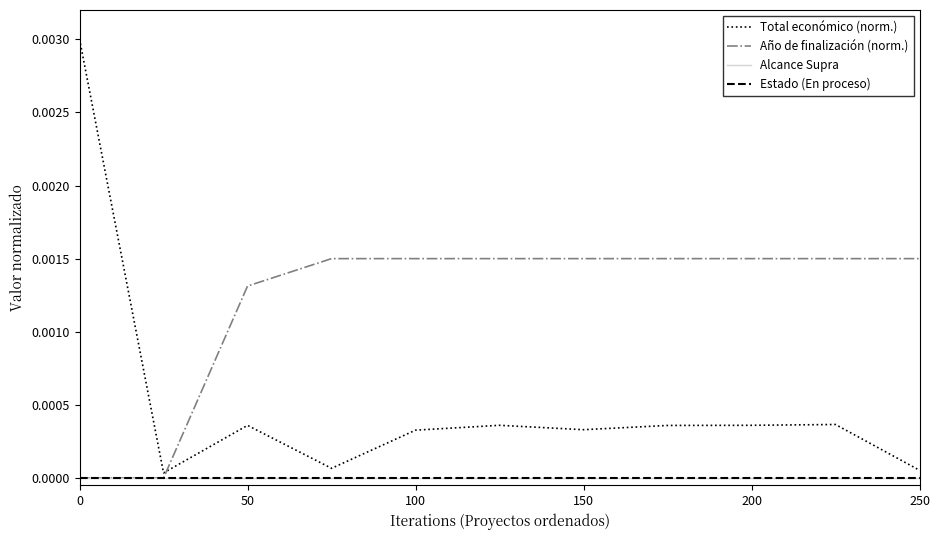

Is this an area chart (filled region under the line)?

No